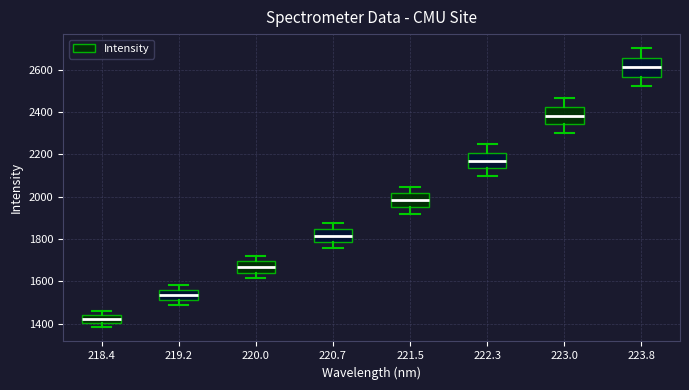

Which box has the highest median line?

223.8